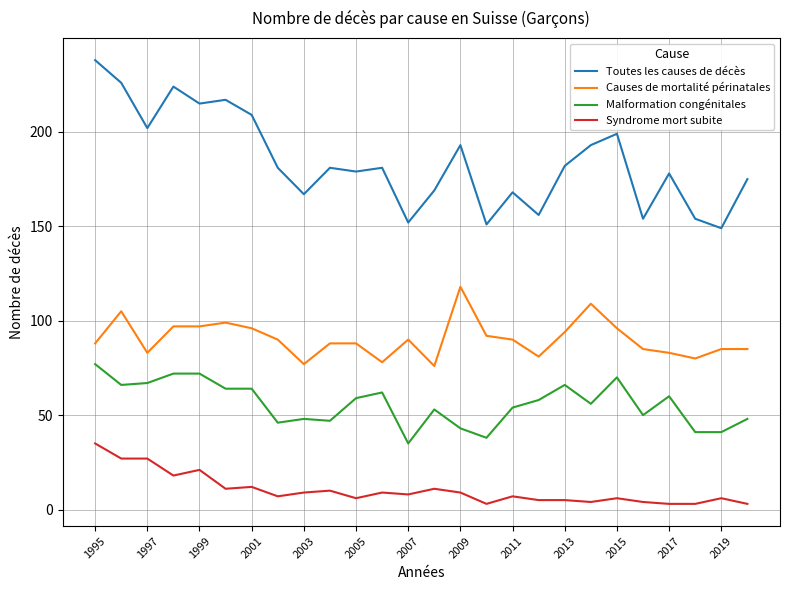

Which series has the largest range (max minus min)?

Toutes les causes de décès